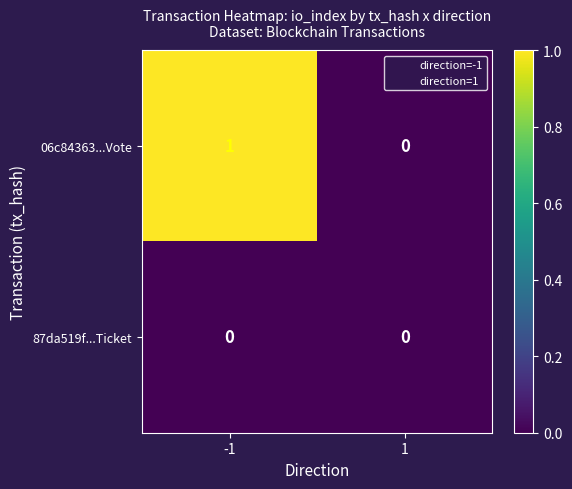

Which series has the widest spread of values?

06c84363...Vote